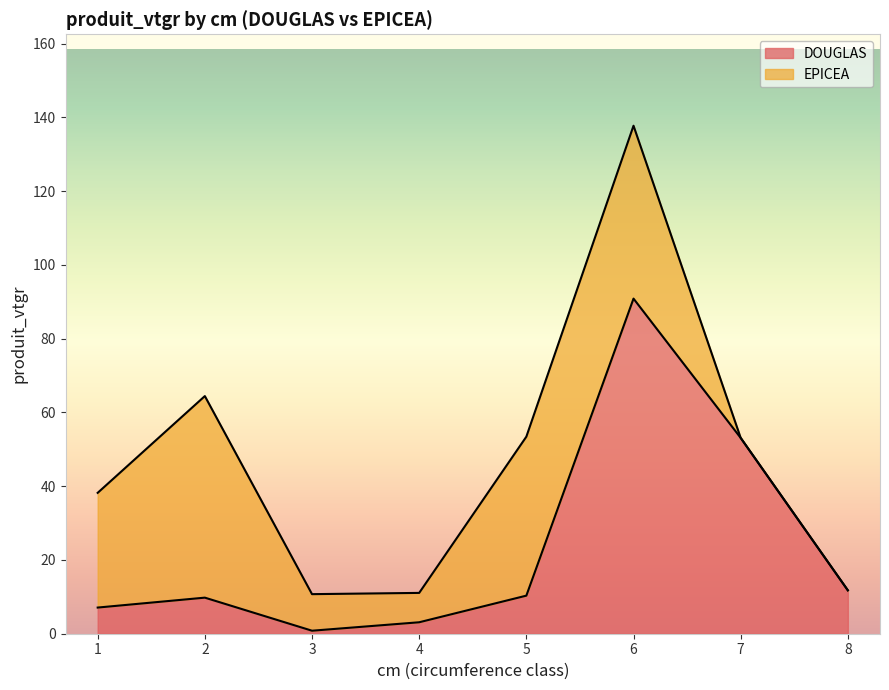

The chart shows a value of 24.6 at 6. True or false?

False